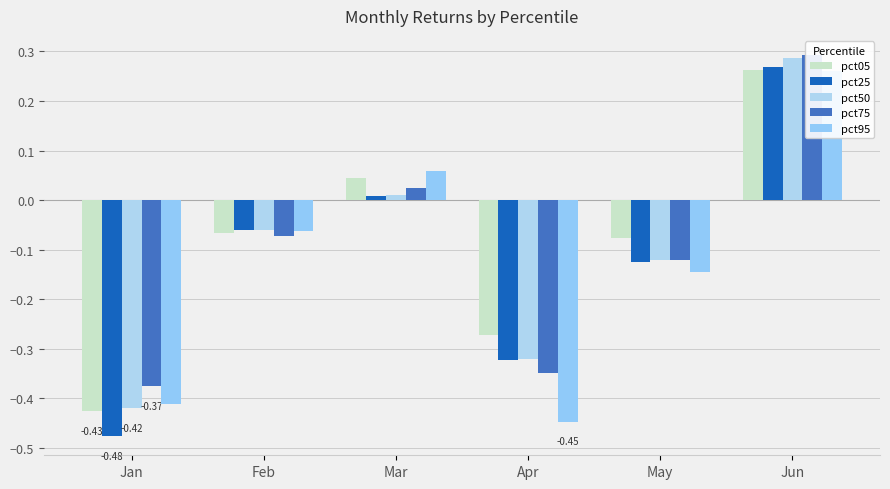

What is the value of the pct75 bar at the 5th from the left?

-0.1